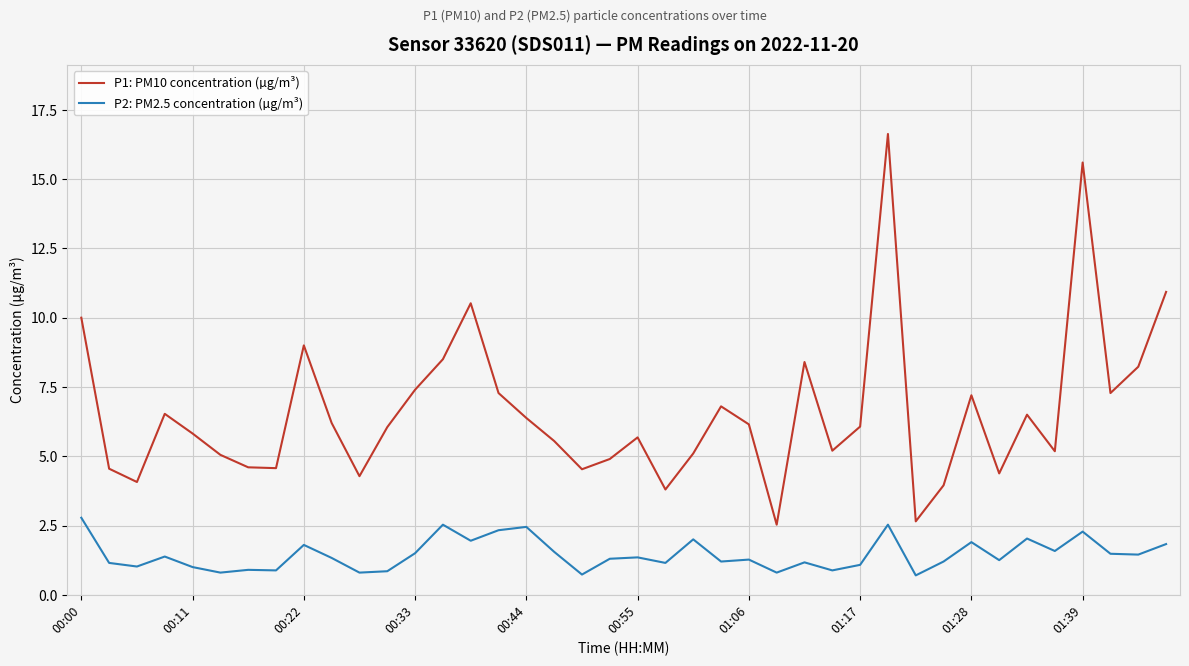

What is the minimum value for P2: PM2.5 concentration (µg/m³)?

0.7